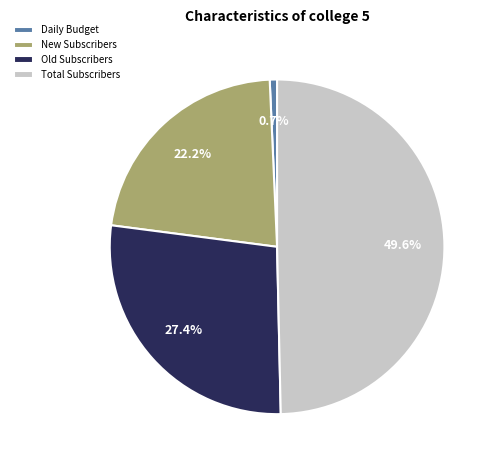

Is there any slice that represents more than half of the pie?

No